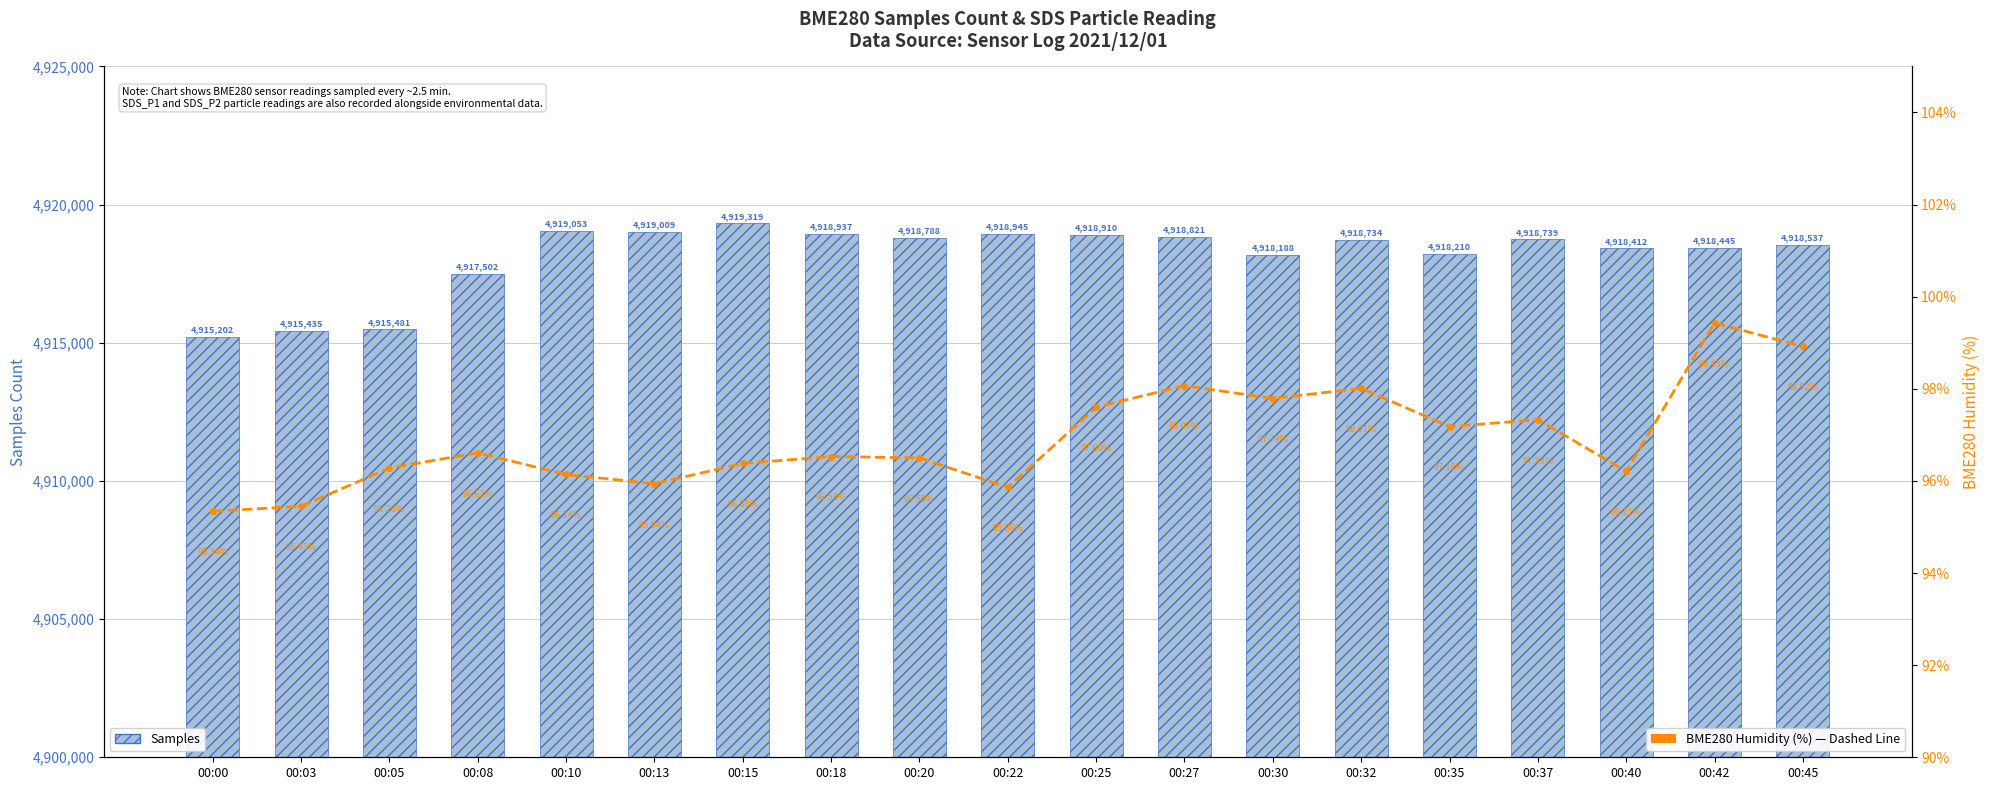

At which category is the sum across all series the highest?

00:15